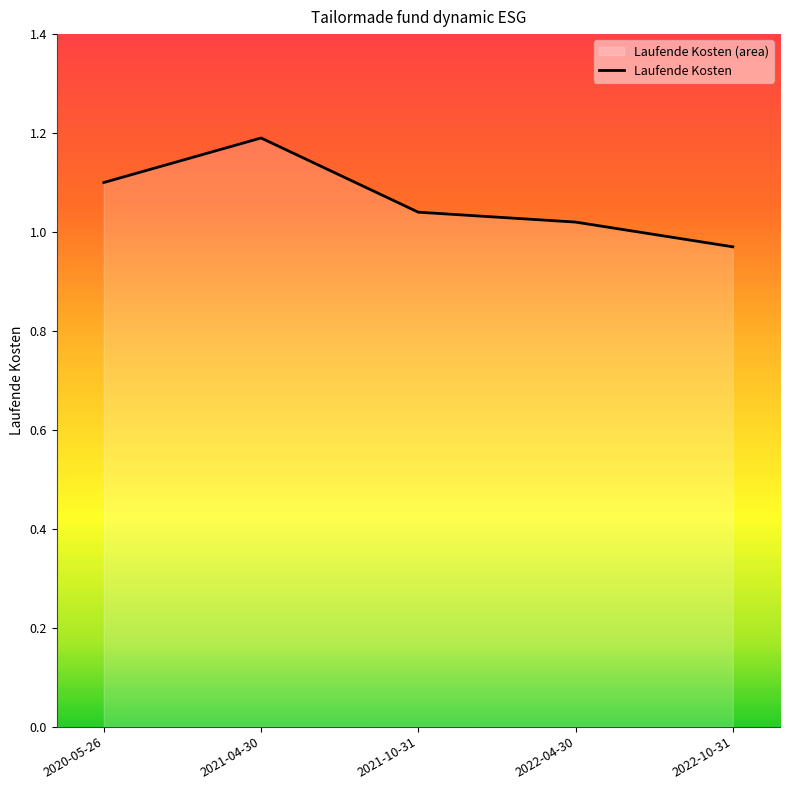

The chart shows a value of 1.4 at 2022-10-31. True or false?

False